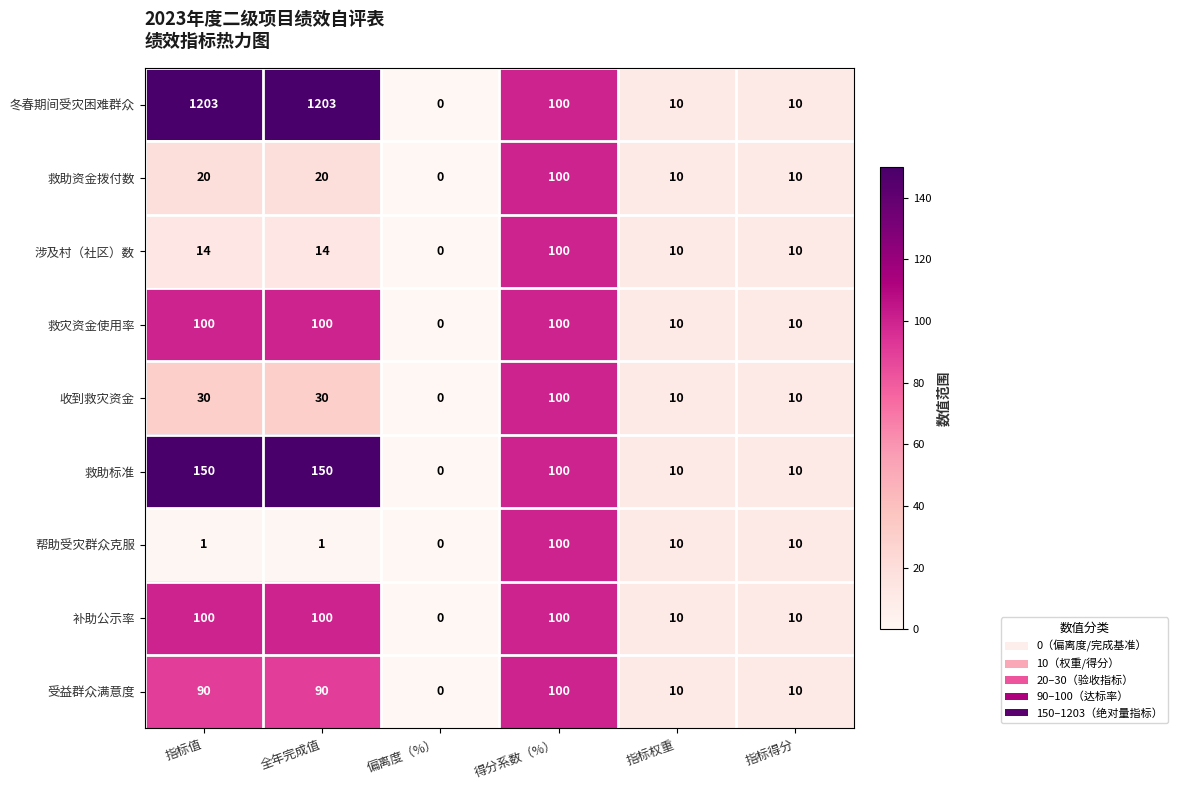

Which series has the largest total across all categories?

冬春期间受灾困难群众